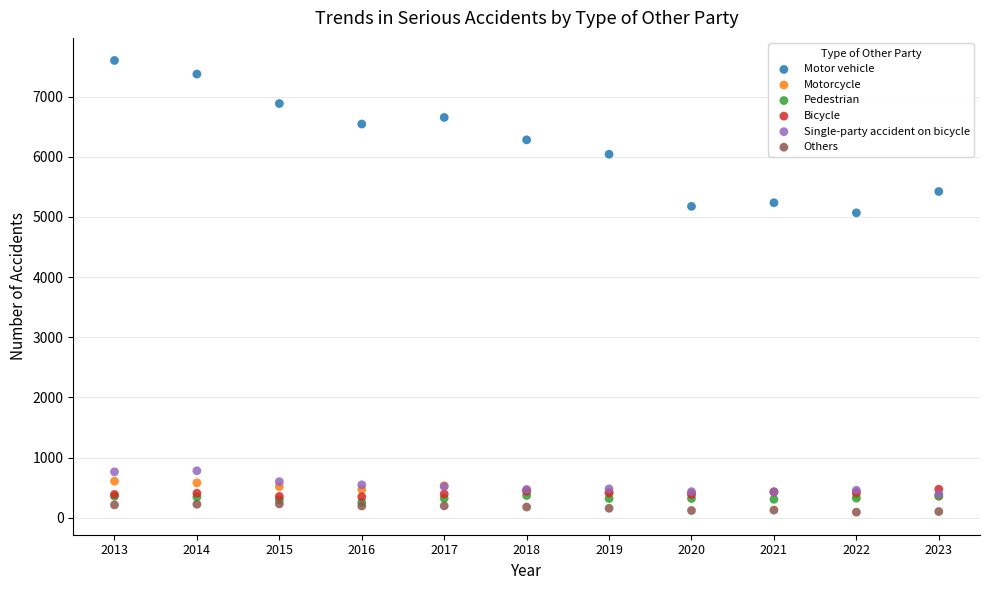

What are all the series names shown in the legend?

Motor vehicle, Motorcycle, Pedestrian, Bicycle, Single-party accident on bicycle, Others